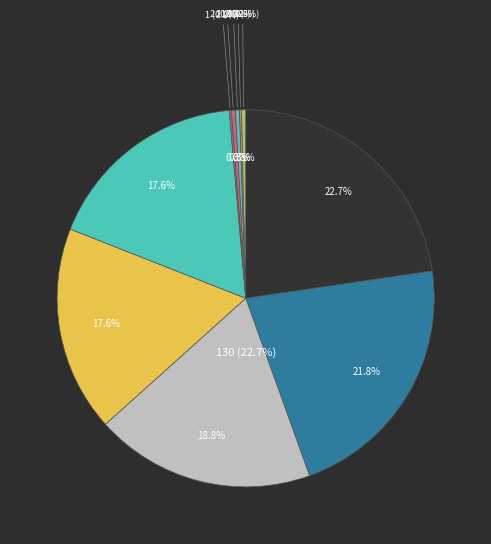

Between Journal 3 and Journal 6, which is larger?

Journal 3